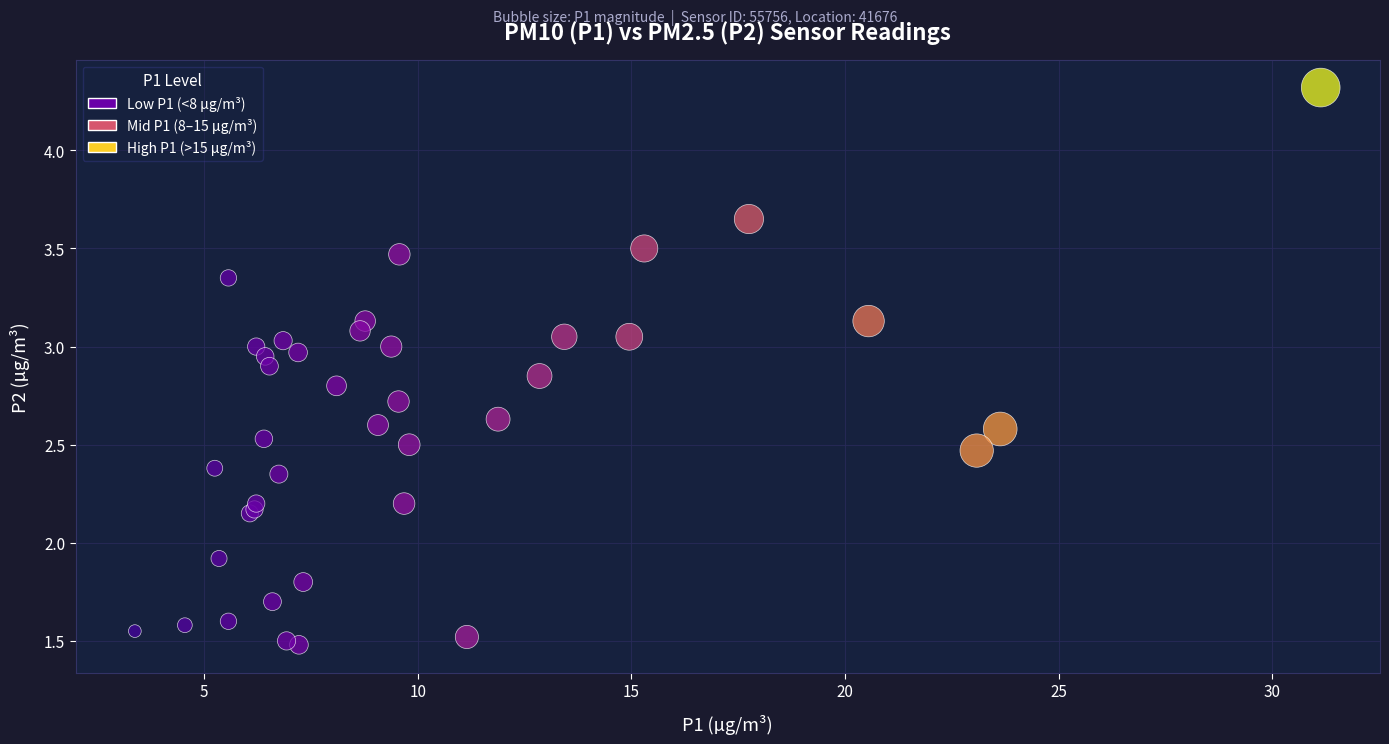

What Y value in the scatter plot is closest to 2?

1.9